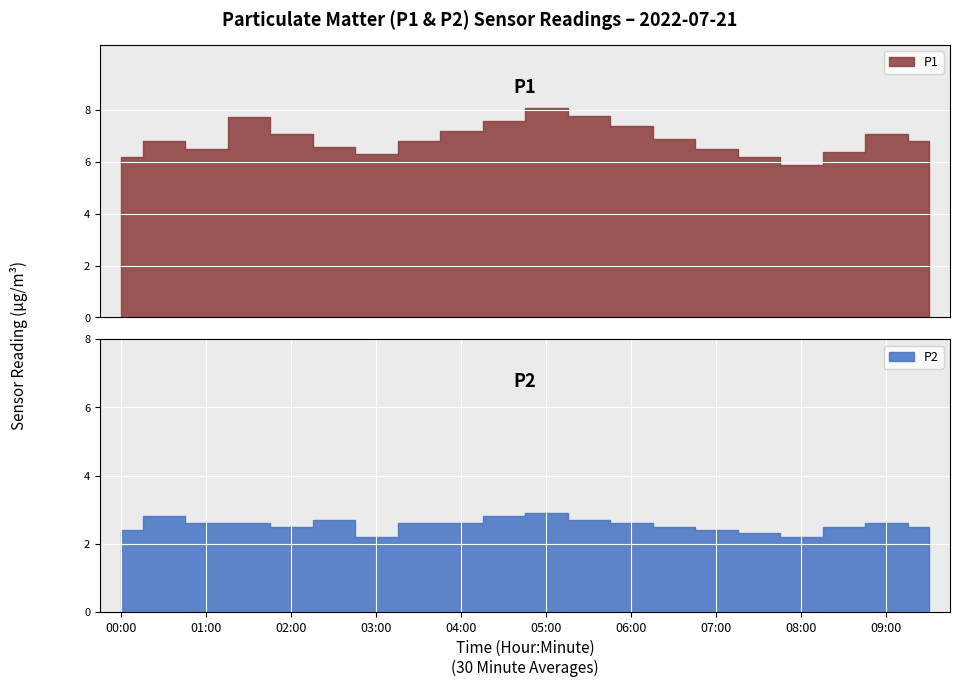

What are all the series names shown in the legend?

P1, P2